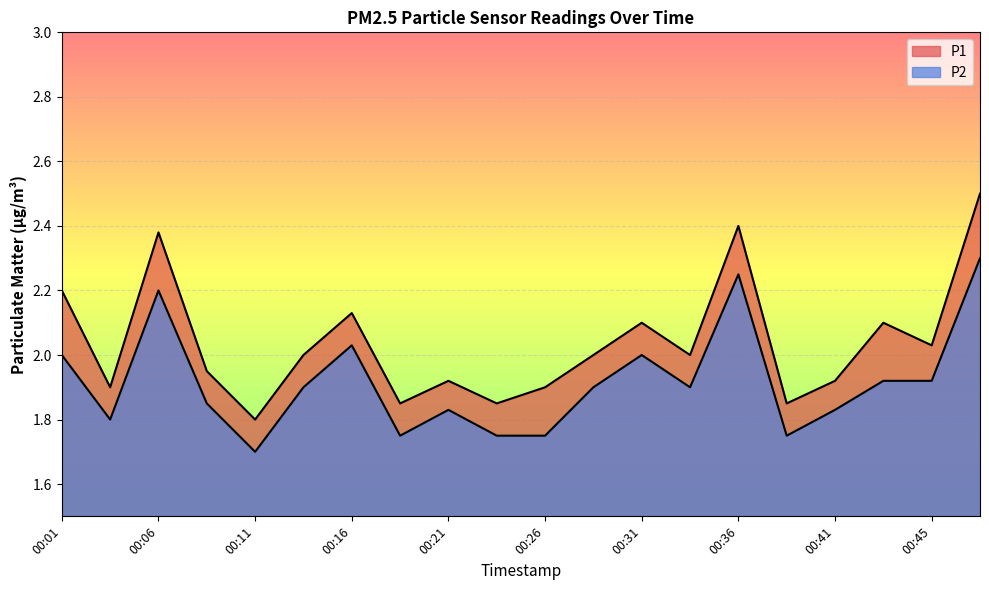

What is the greatest value displayed?

2.5